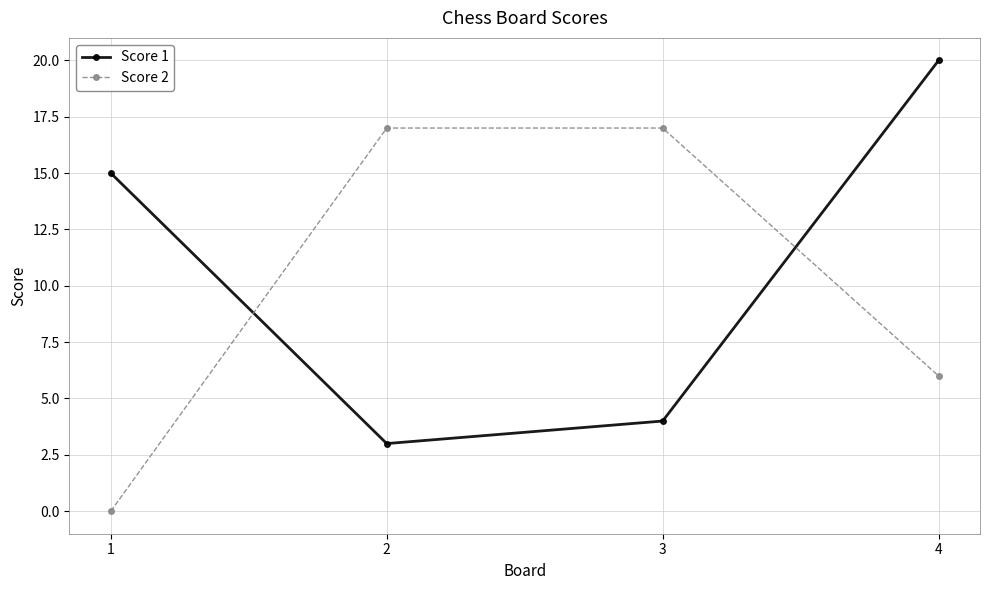

Which series ends up on top after the final intersection of Score 1 and Score 2?

Score 1